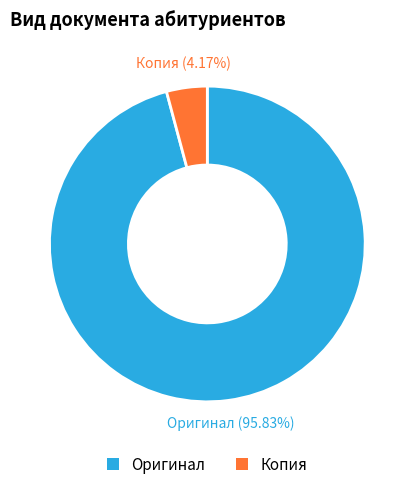

Which category accounts for the majority?

Оригинал